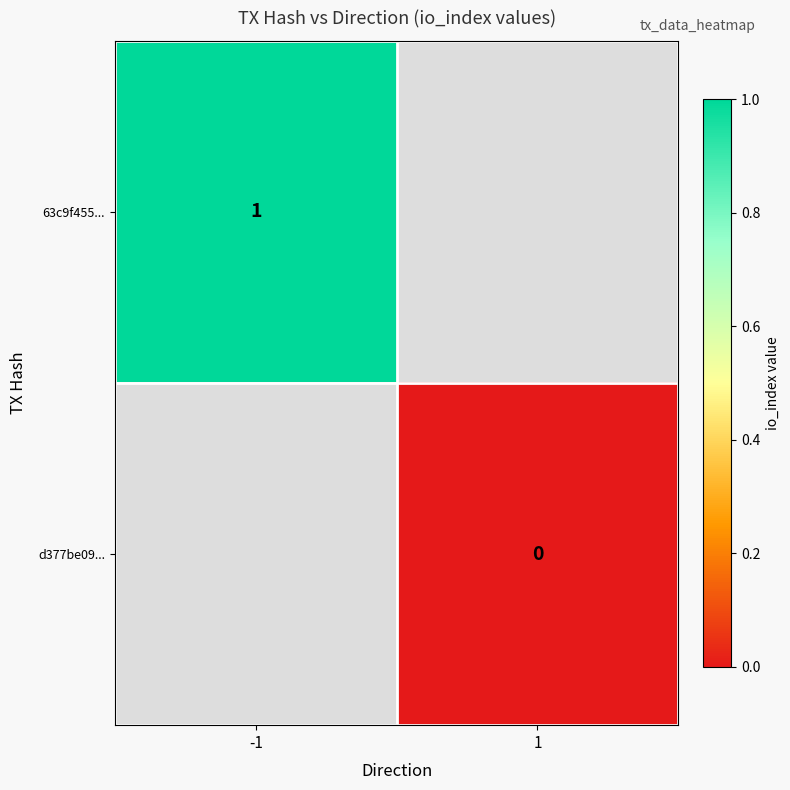

Which category has the highest value across all series?

-1